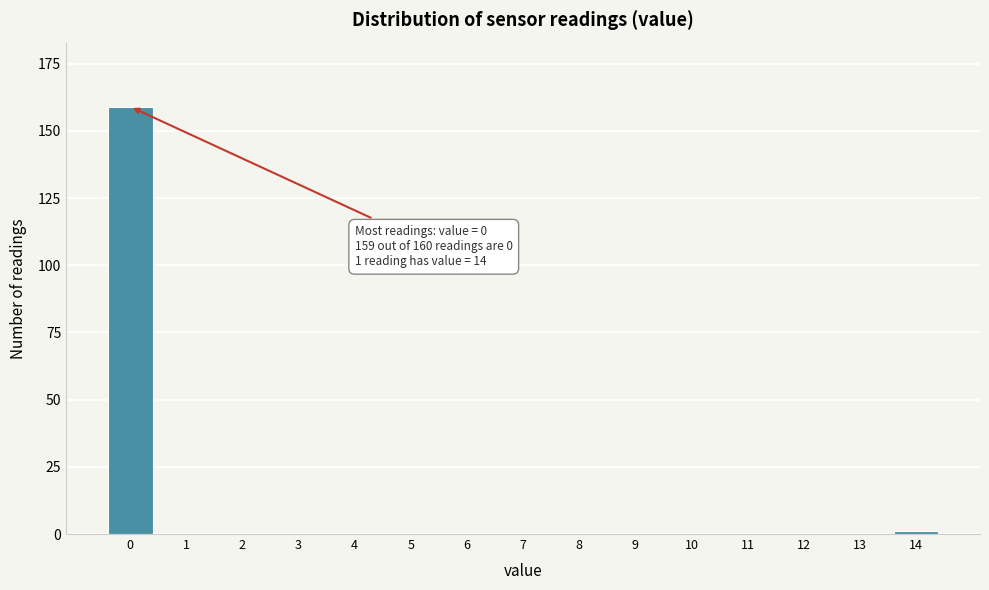

Reading left to right, what are all the values shown in this chart?

0=159	1=0	2=0	3=0	4=0	5=0	6=0	7=0	8=0	9=0	10=0	11=0	12=0	13=0	14=1